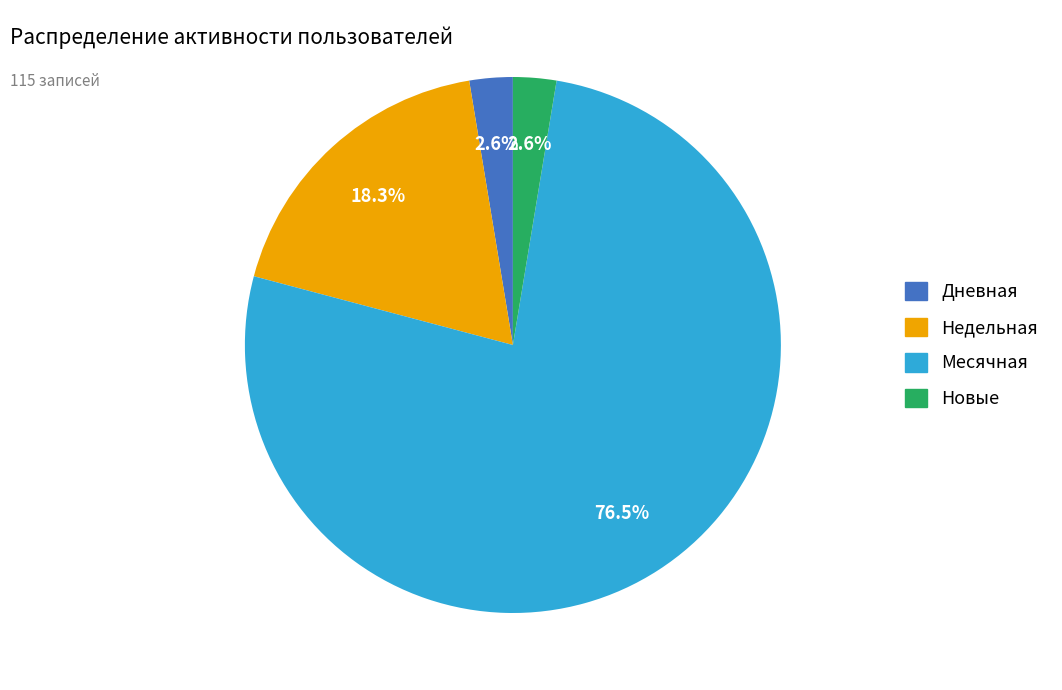

Does any single category account for the majority?

Yes